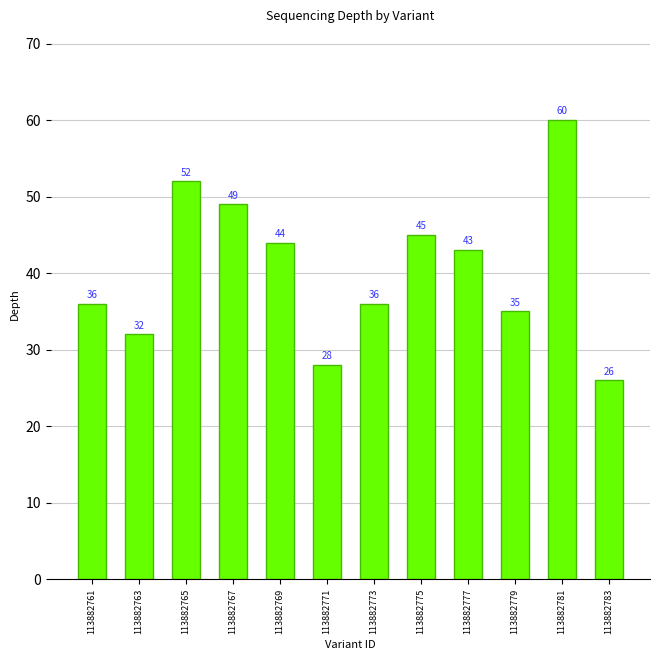

Between 113882771 and 113882765, which is larger?

113882765